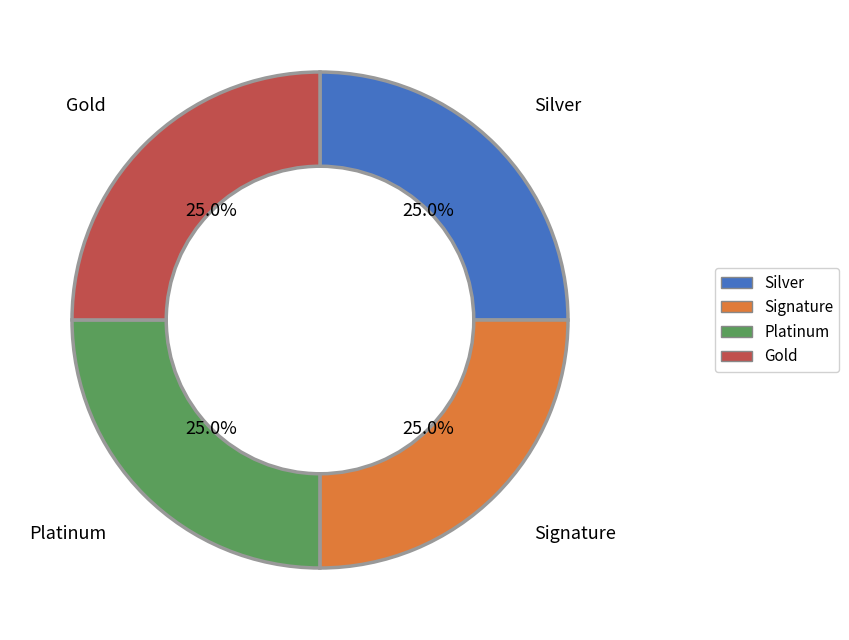

Does any single category account for the majority?

No